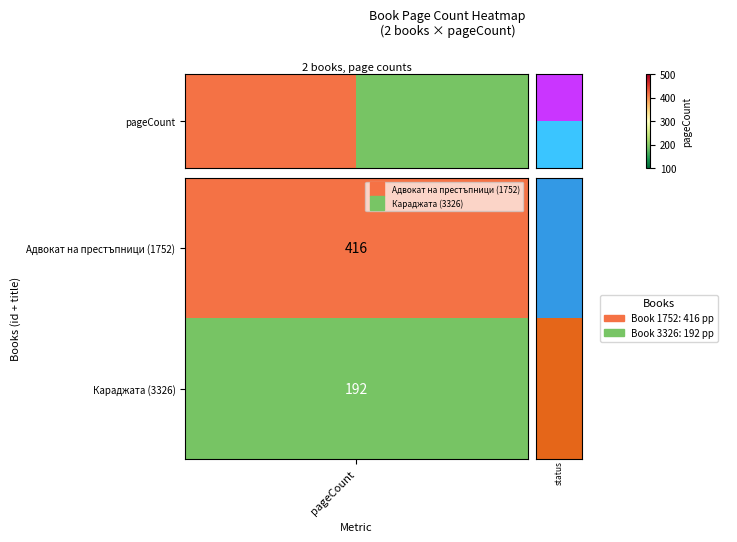

List the labels in order of value, largest first.

0, 1